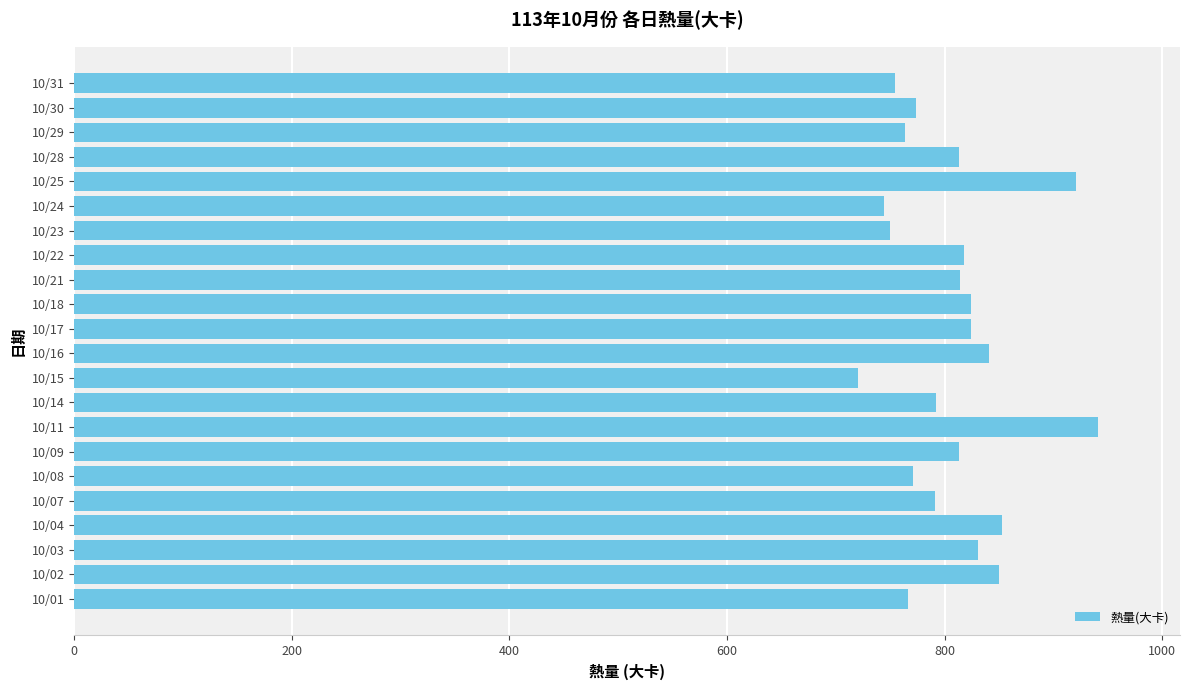

How many series are shown in this chart?

1